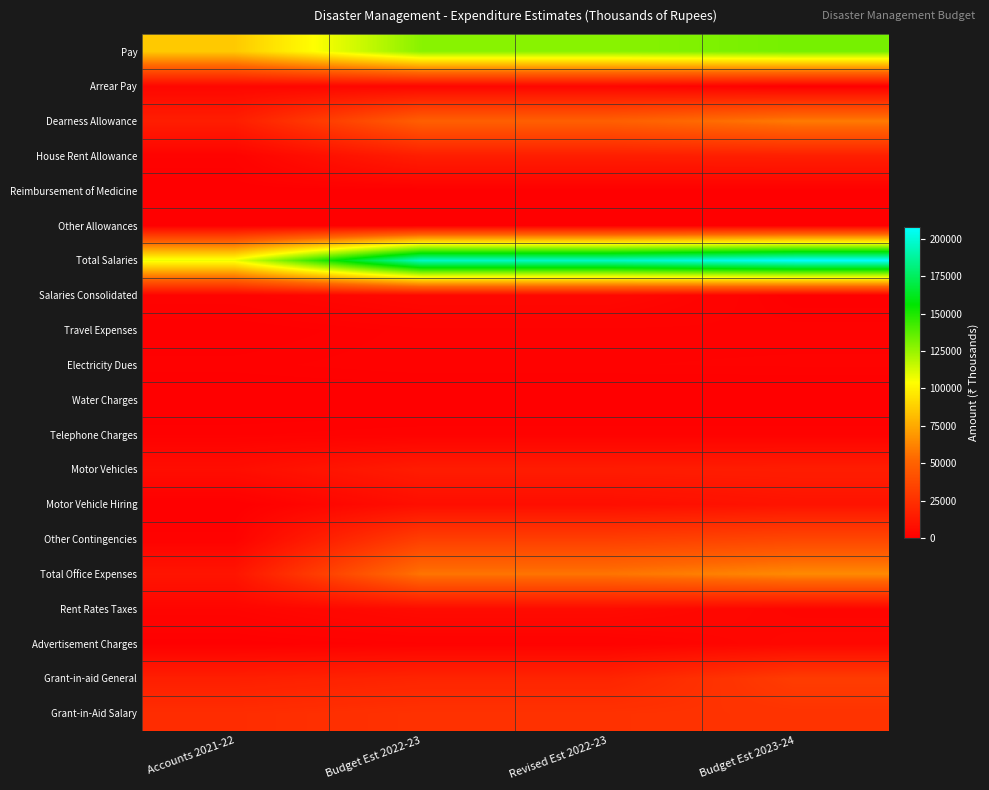

Which category has the lowest value across all series?

Accounts 2021-22